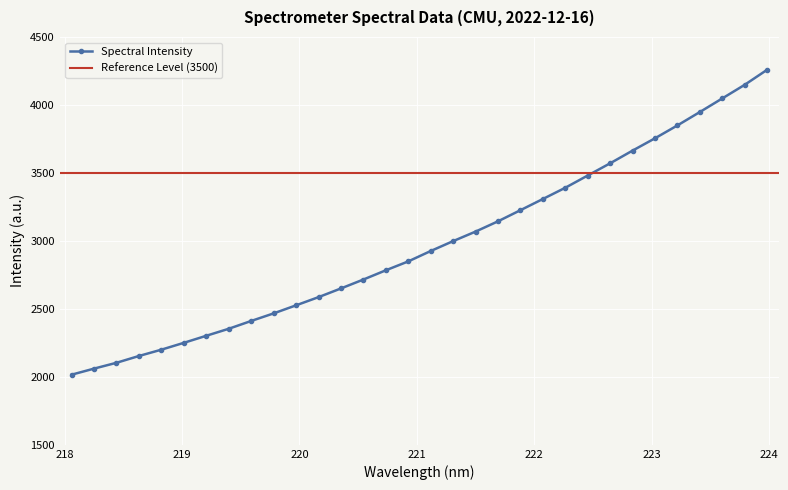

What is the minimum value shown in the chart?

2015.8